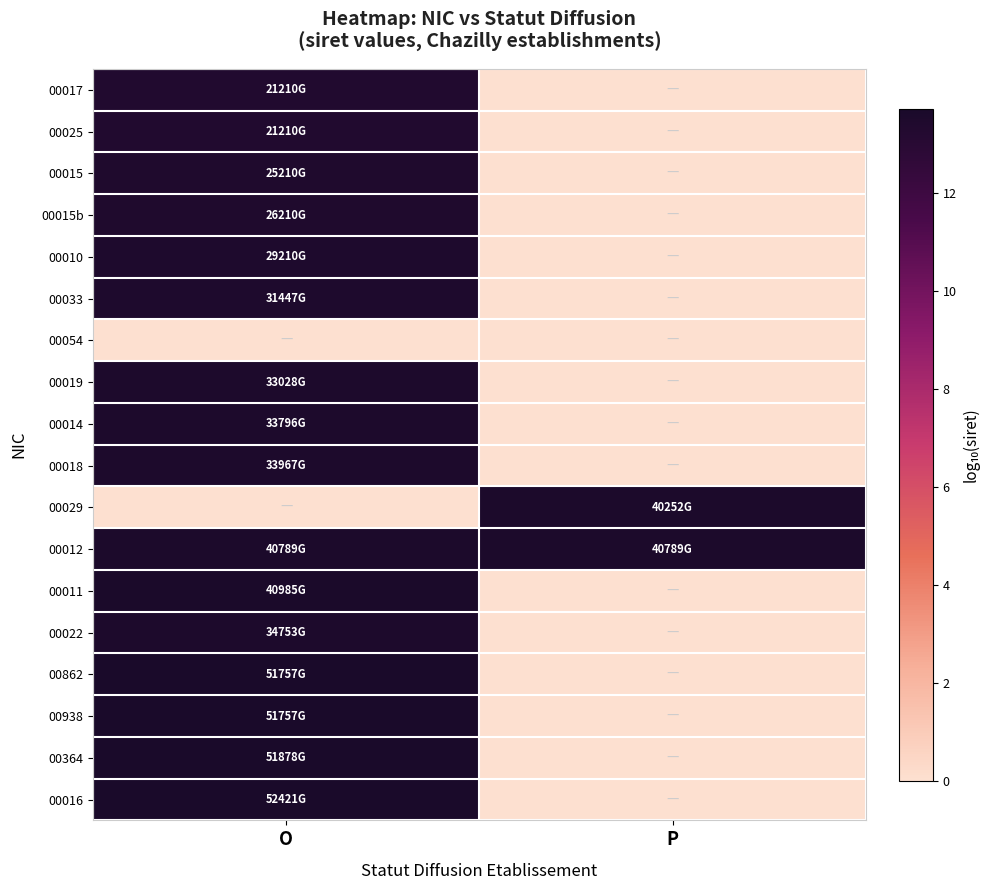

What is the maximum value shown in the chart?

13.7